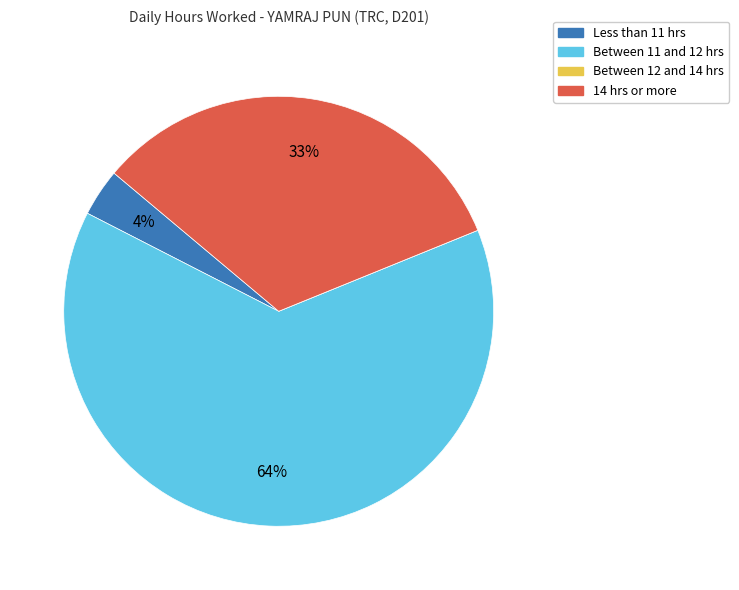

To the nearest percent, what is the average slice percentage?

25%